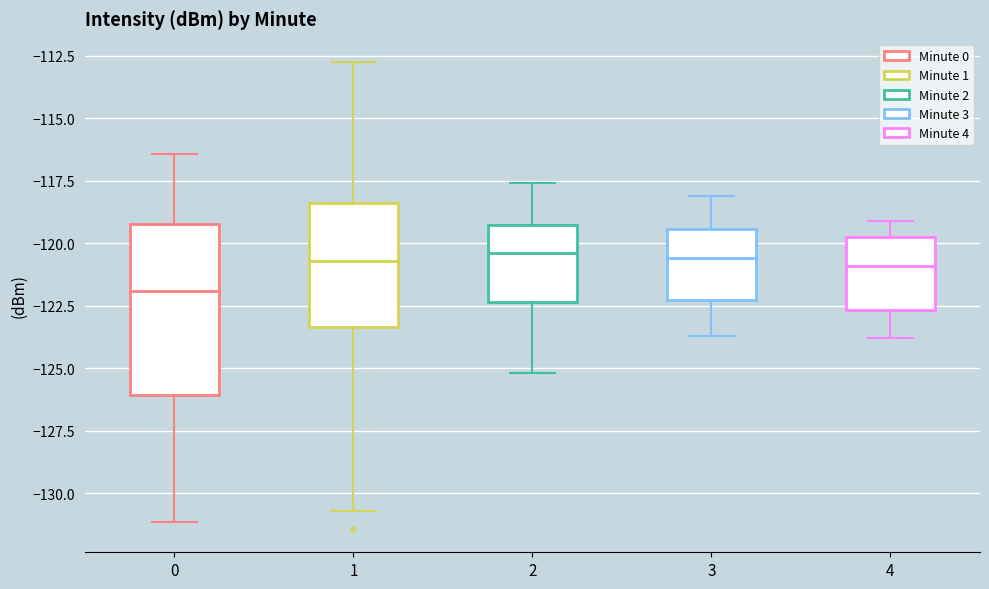

Reading left to right, transcribe this box plot: for each box, give where its median line is, the range the box spans, and where its two whiskers end, as read against the y-axis. The values are not printed on the chart, so give them approximately, as read against the axis.

0: median -122.0, box -126.0 to -119.0, whiskers -131.0 to -116.5
1: median -120.5, box -123.5 to -118.5, whiskers -130.5 to -112.5
2: median -120.5, box -122.5 to -119.5, whiskers -125.0 to -117.5
3: median -120.5, box -122.0 to -119.5, whiskers -123.5 to -118.0
4: median -121.0, box -122.5 to -119.5, whiskers -124.0 to -119.0